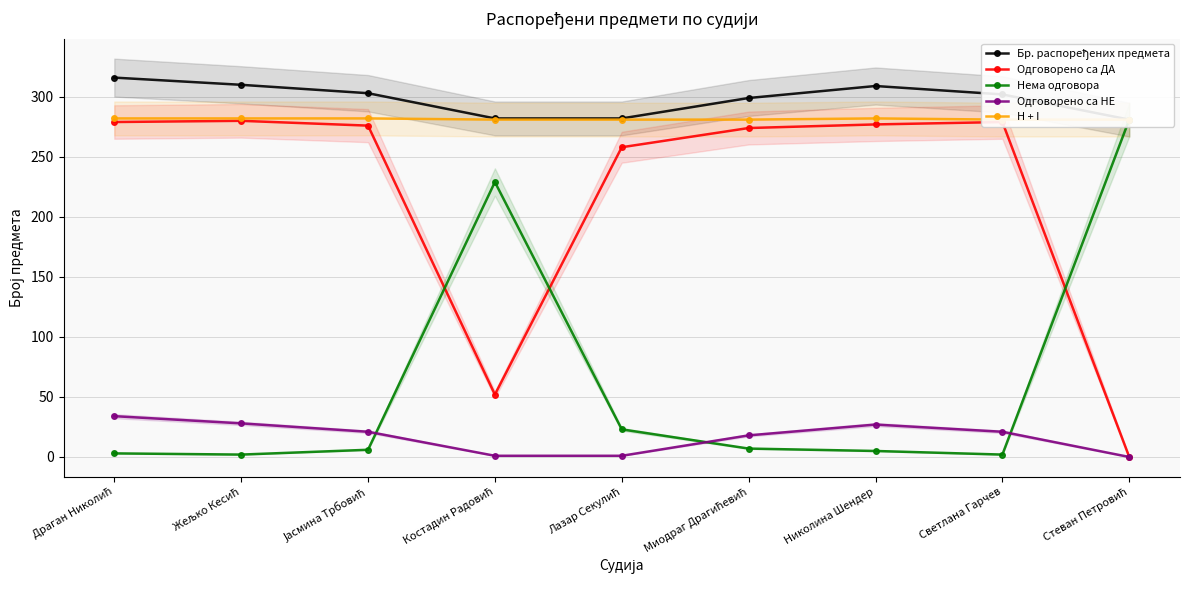

The Нема одговора series shows 3 at Светлана Гарчев. True or false?

False